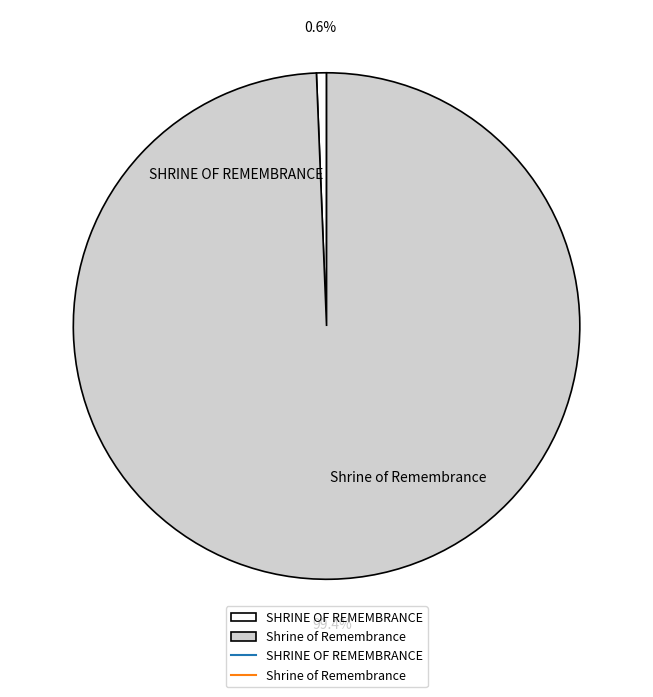

Does Shrine of Remembrance represent more than half of the total?

Yes